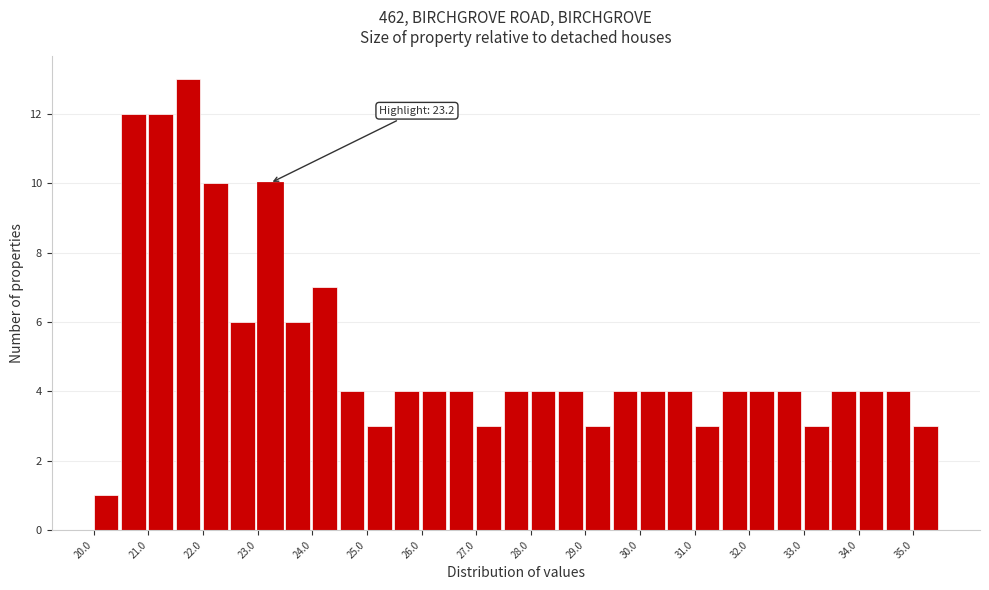

Which range on the x-axis has the tallest bar?

21.5 to 22.0